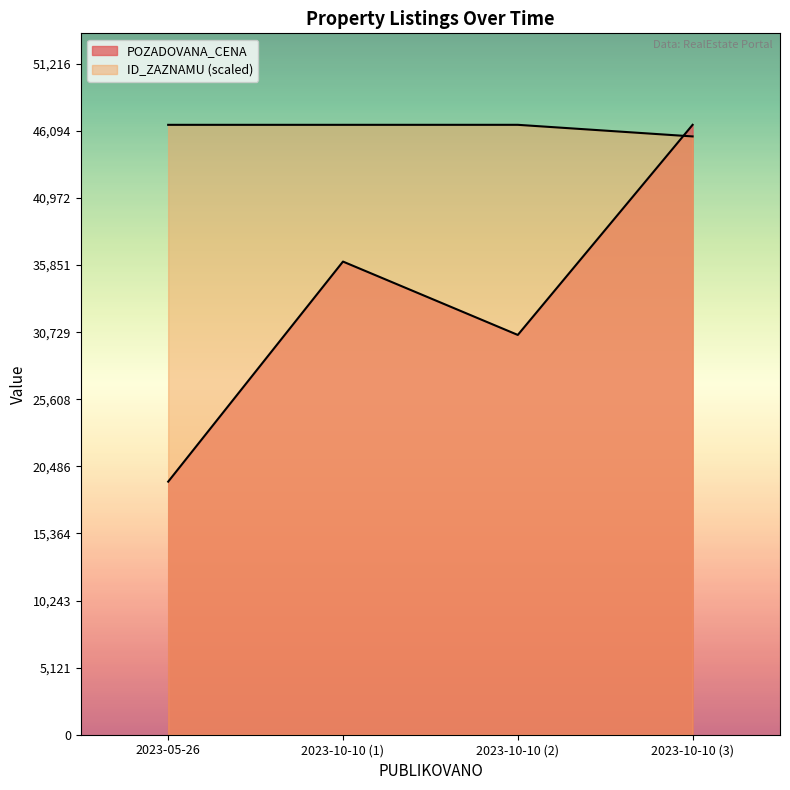

Which series has the largest range (max minus min)?

POZADOVANA_CENA